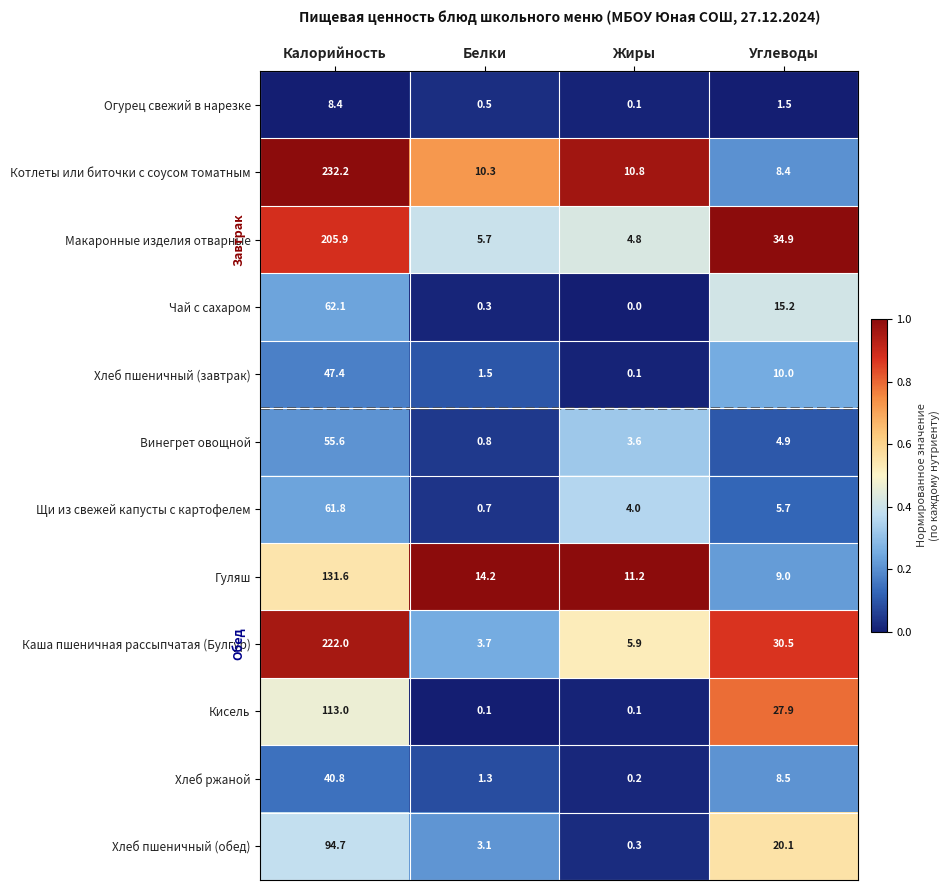

What is the minimum value for Винегрет овощной?

0.8